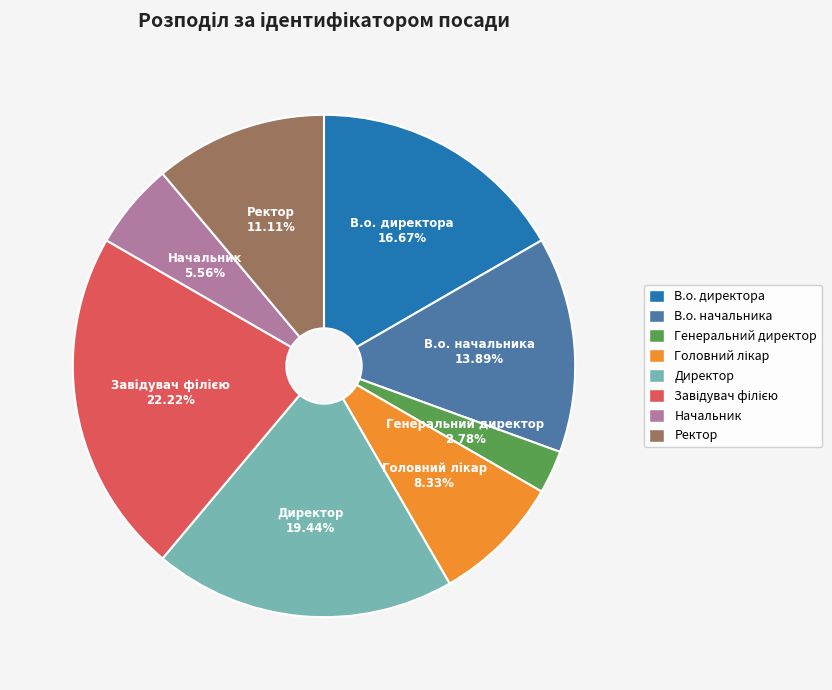

Is it true that Генеральний директор is 3% of the pie?

True